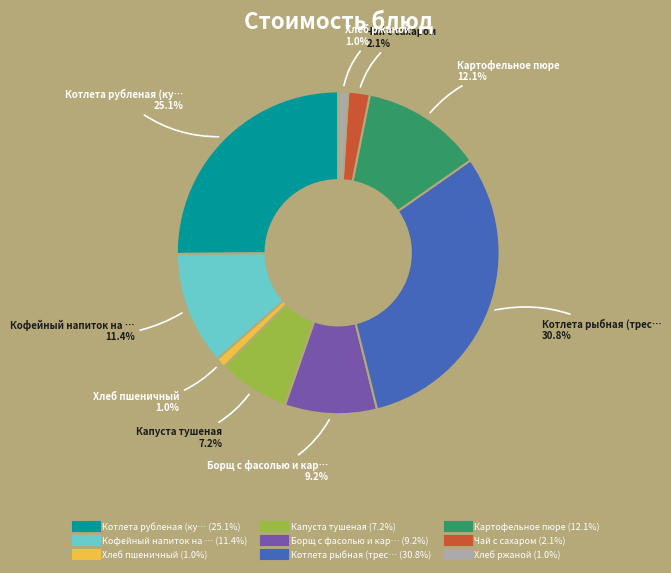

To the nearest percent, what is the difference between the largest and smallest slice percentages?

30%